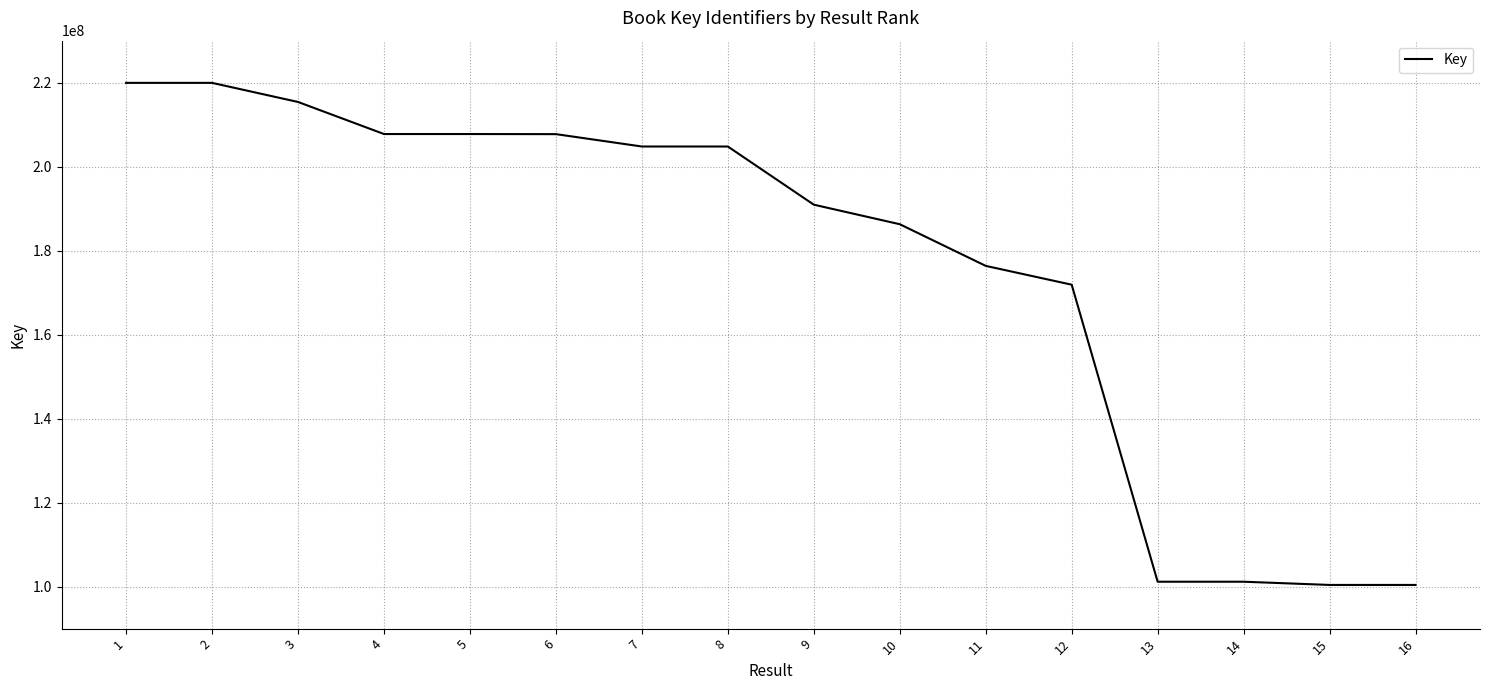

True or false: the data shows 100403646 at 15.

True